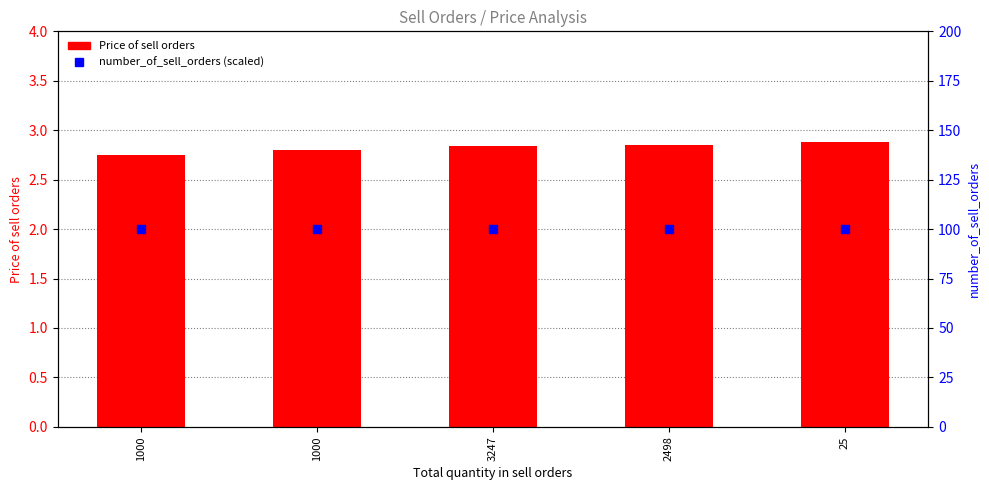

Which series has the widest spread of Y values?

Price of sell orders